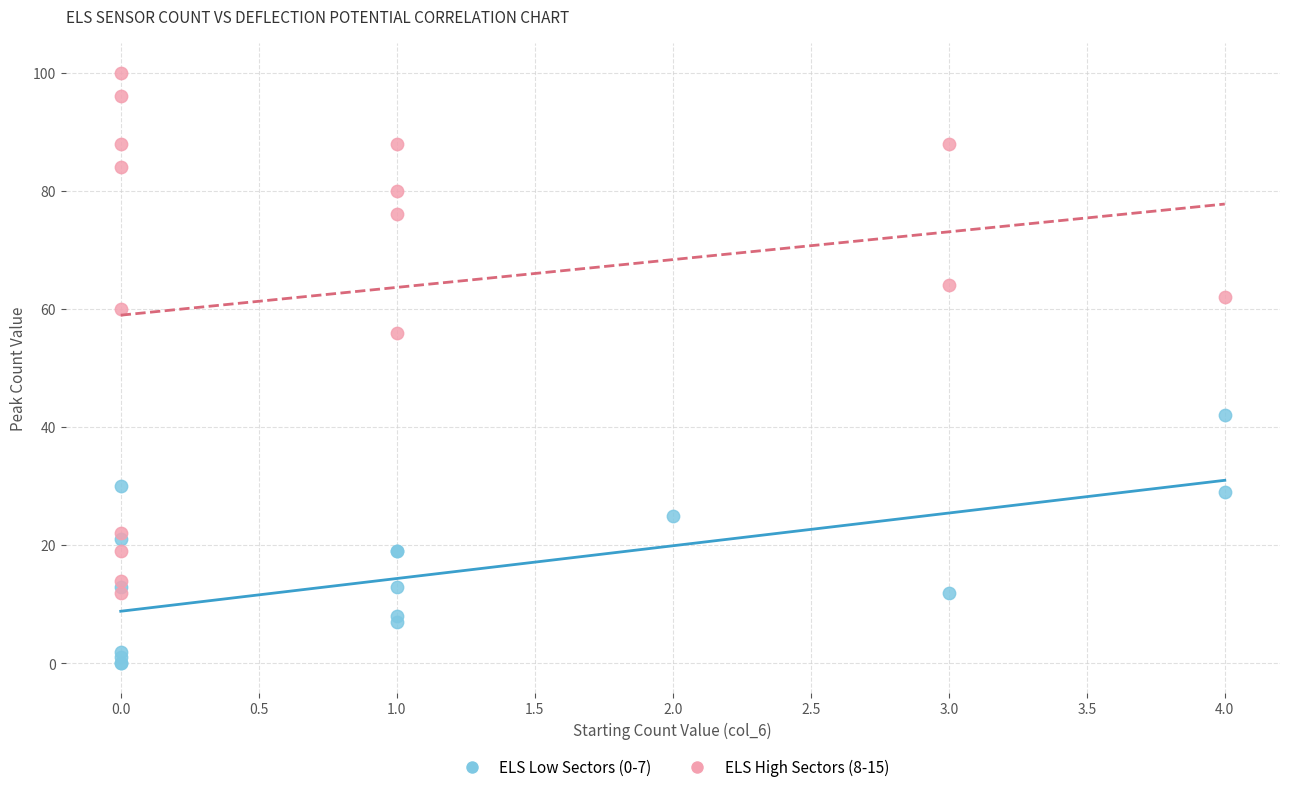

Which series contains the highest Y value?

ELS High Sectors (8-15)